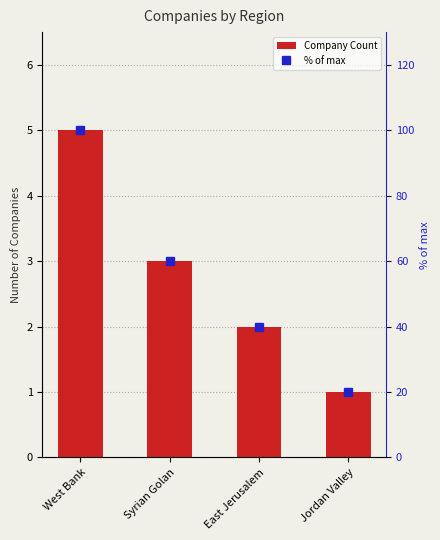

Is it true that Company Count equals 2 at Jordan Valley?

False